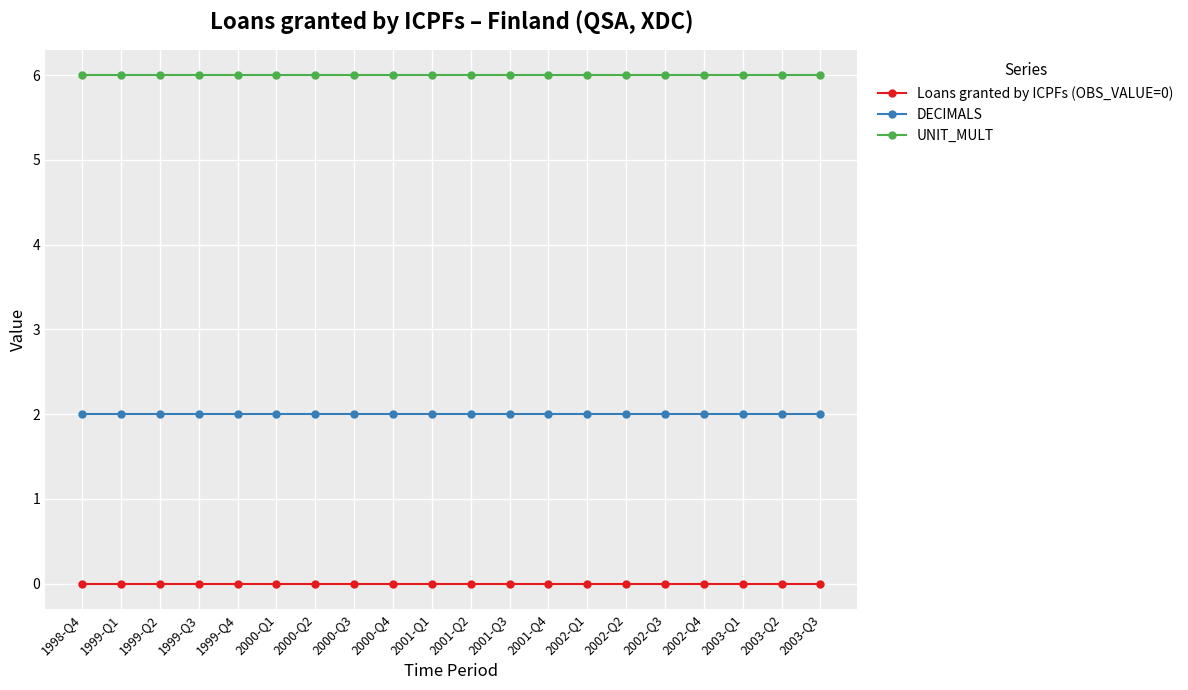

Rank the series at 1999-Q3 from highest to lowest value.

UNIT_MULT, DECIMALS, Loans granted by ICPFs (OBS_VALUE=0)